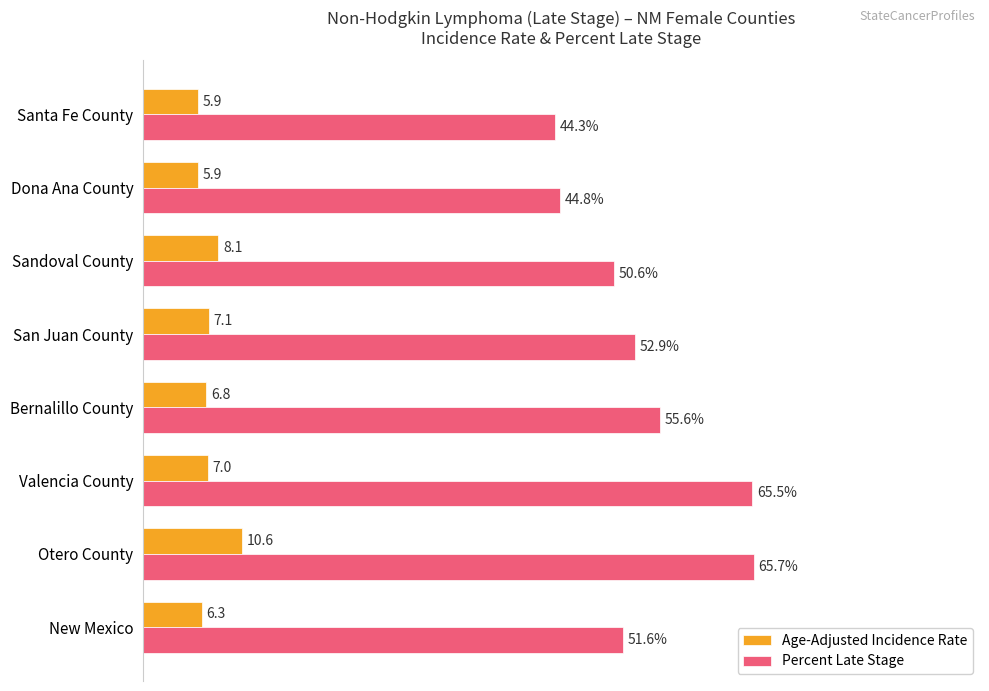

Which category has the highest value across all series?

Otero County